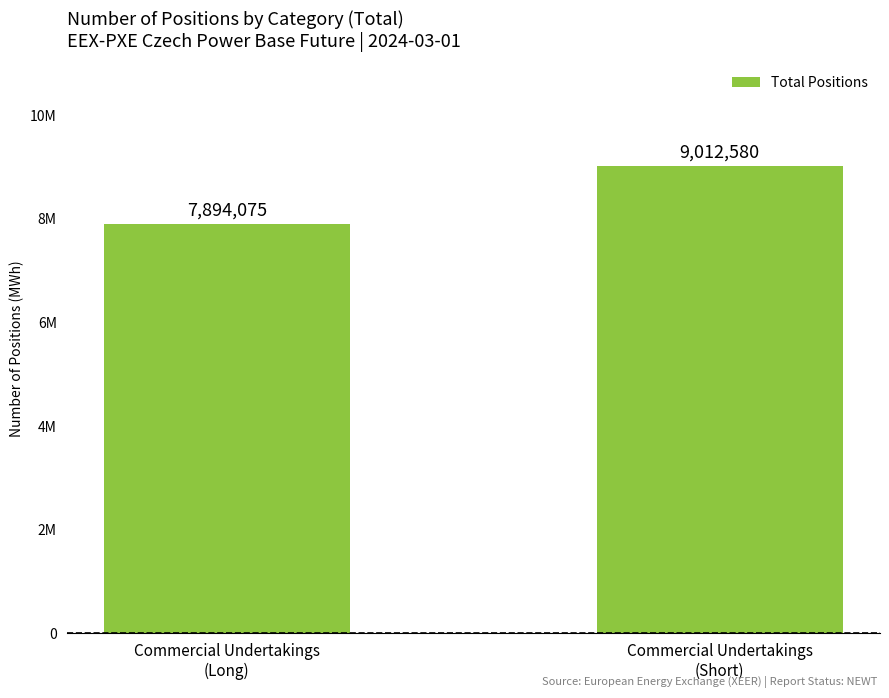

Reading left to right, what are all the values shown in this chart?

7894075	9012580